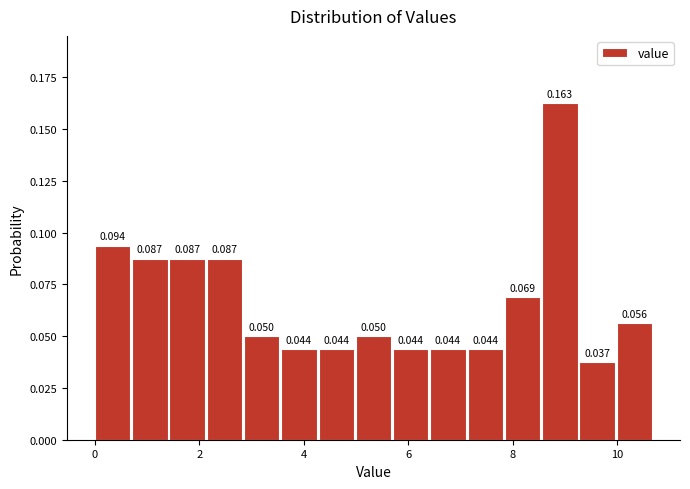

Read against the x-axis, roughly where is the centre of the tallest bar?

8.8